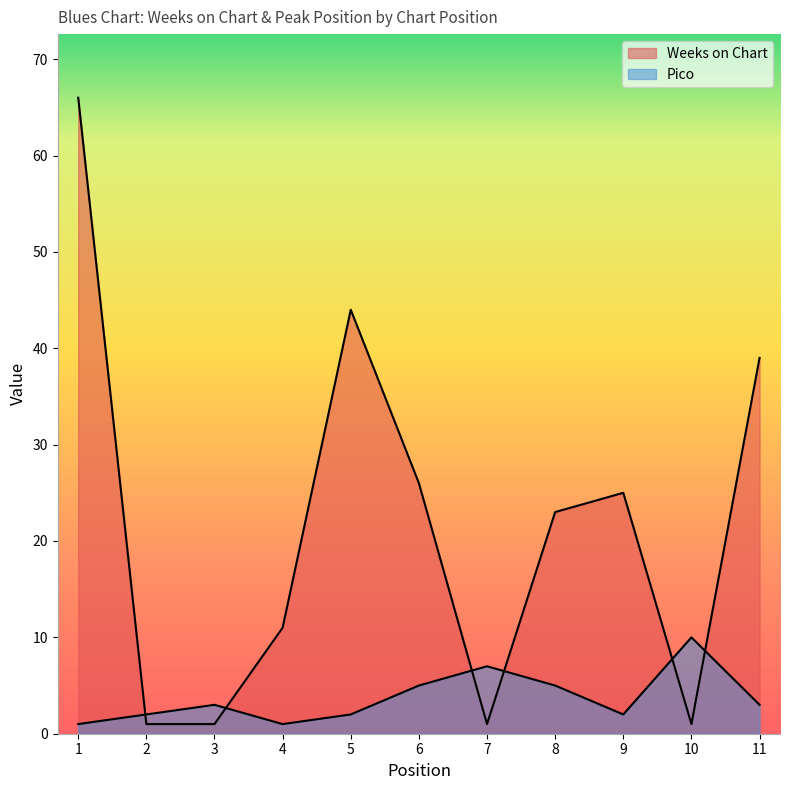

Which series has the largest total across all categories?

Weeks on Chart